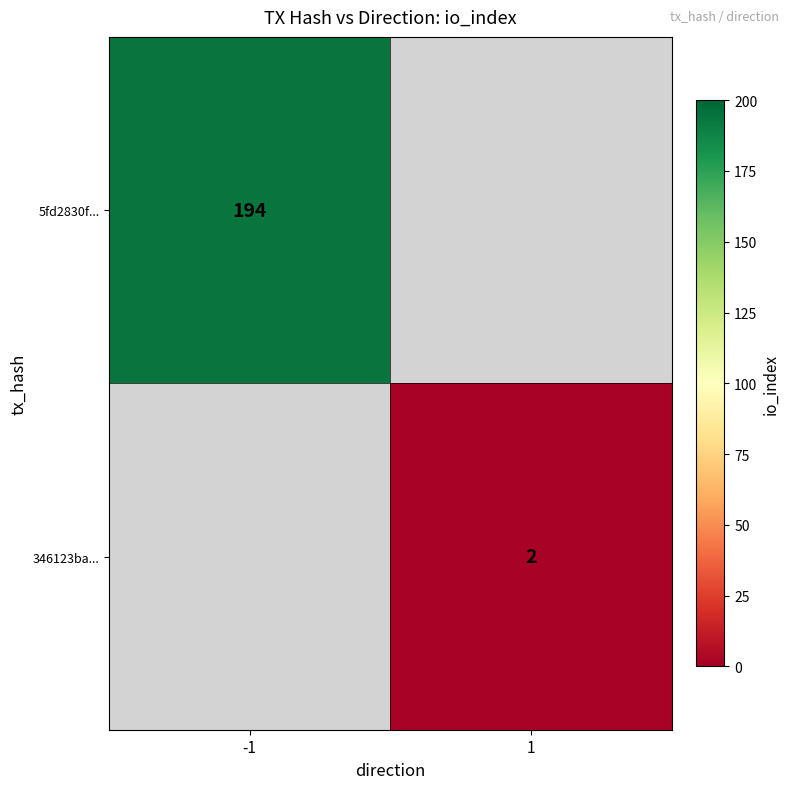

The 5fd2830f... series shows 194 at -1. True or false?

True